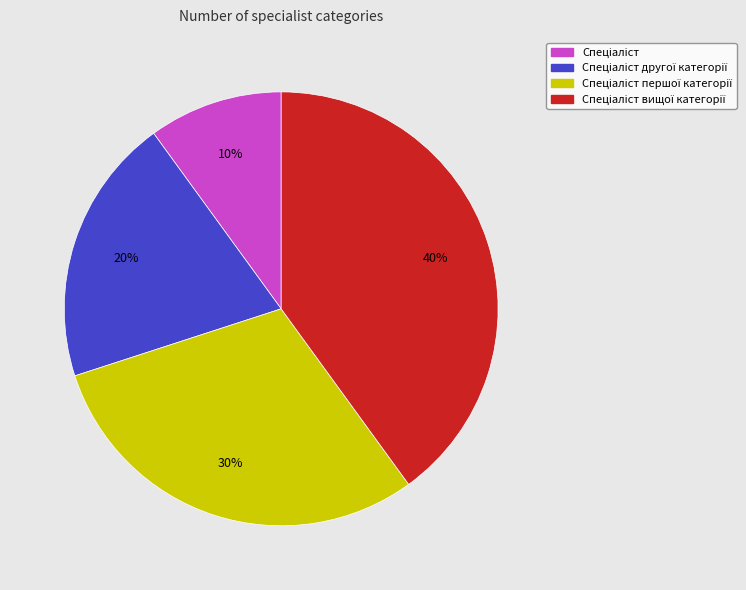

To the nearest percent, what is the difference between the largest and smallest slice percentages?

30%